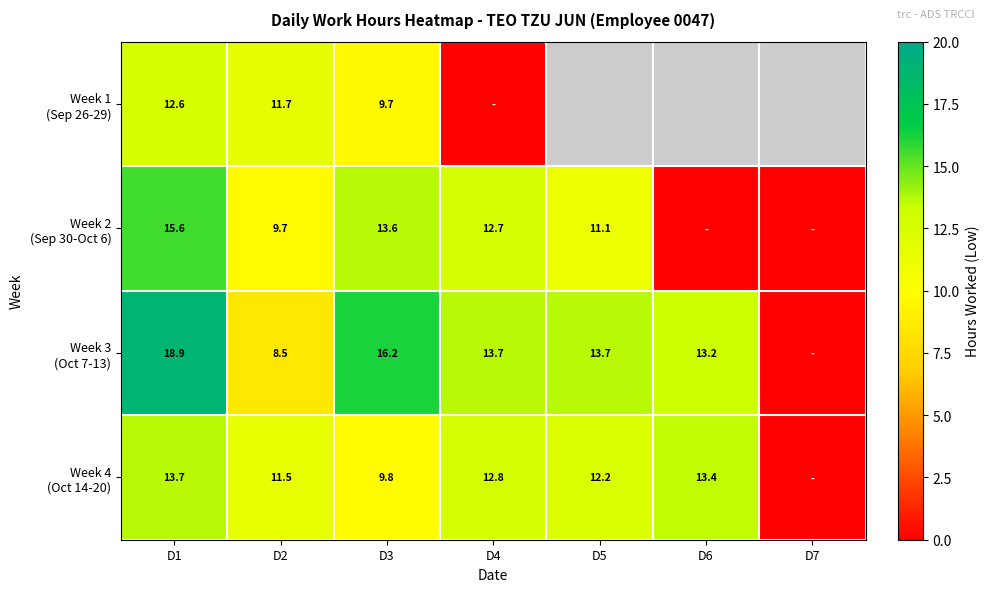

Where does the Week 3 (Oct 7-13) series first go above 13?

D1